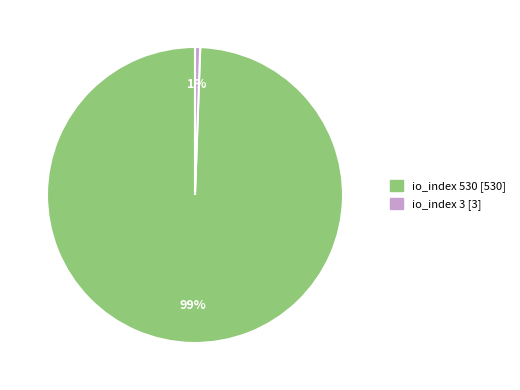

Do io_index 3 [3] and io_index 530 [530] together represent more than half of the pie?

Yes